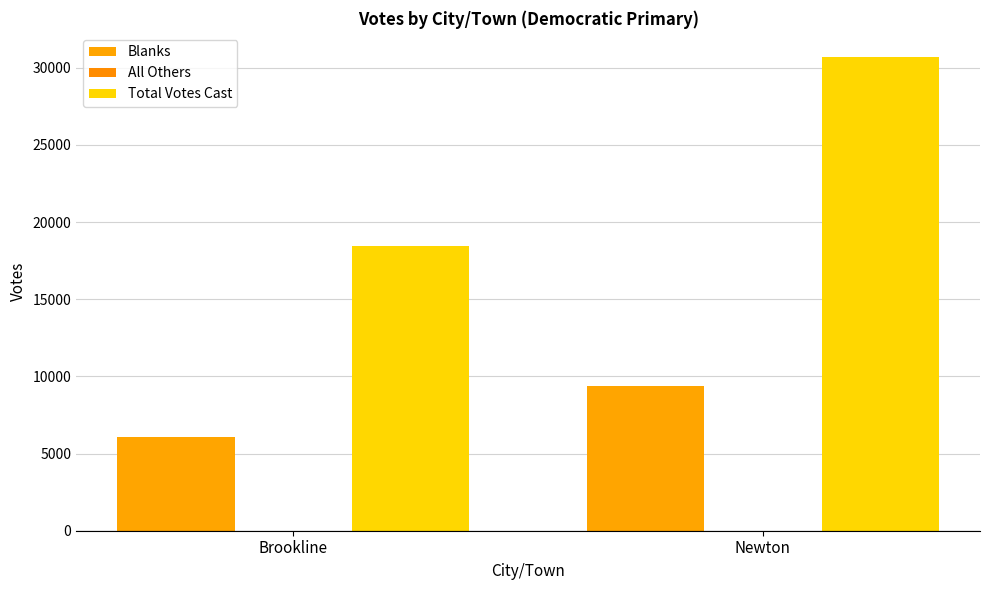

What is the highest value of the Total Votes Cast series?

30722